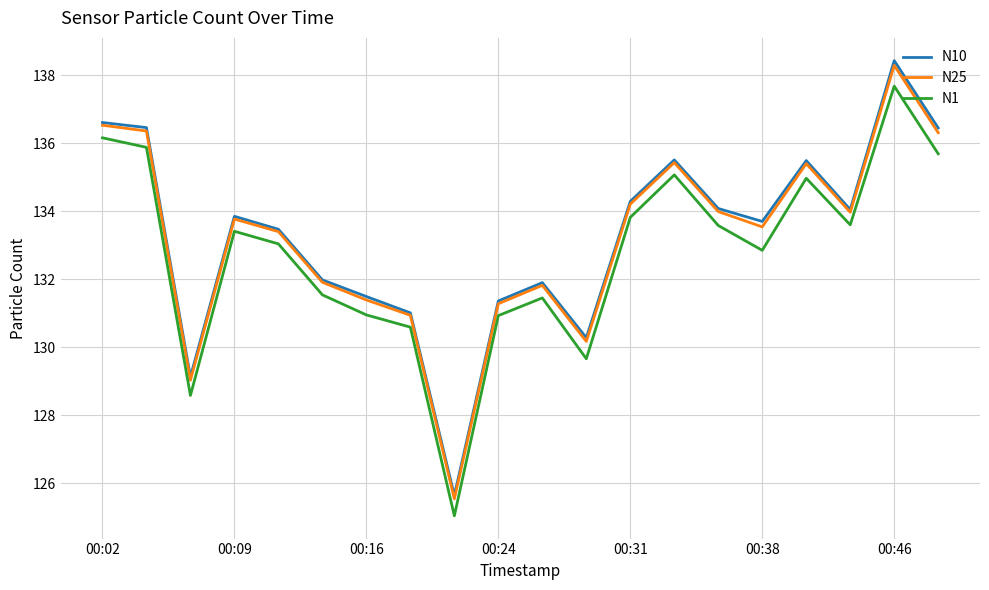

True or false: N25 and N1 cross at least once.

False